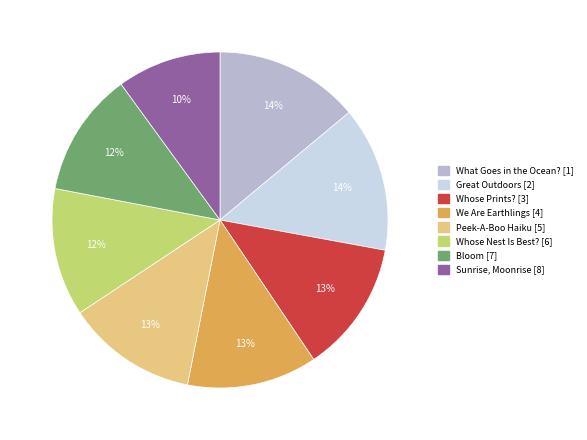

True or false: Sunrise, Moonrise accounts for 1% of the total.

False